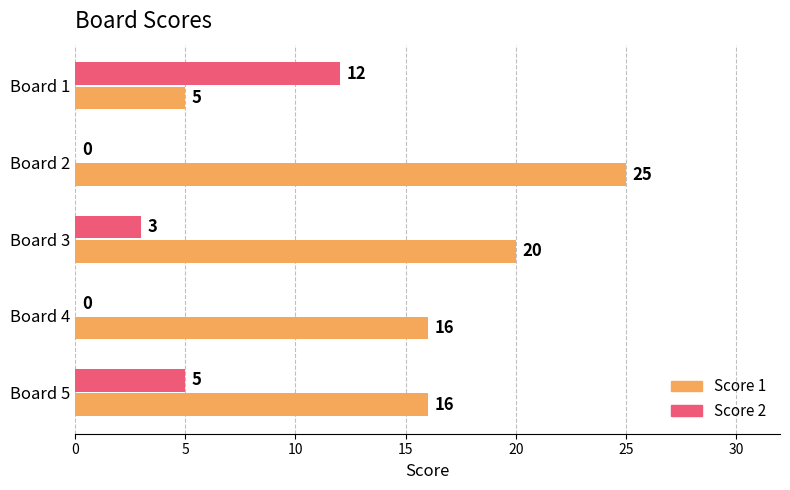

What is the sum of all Score 1 values?

82